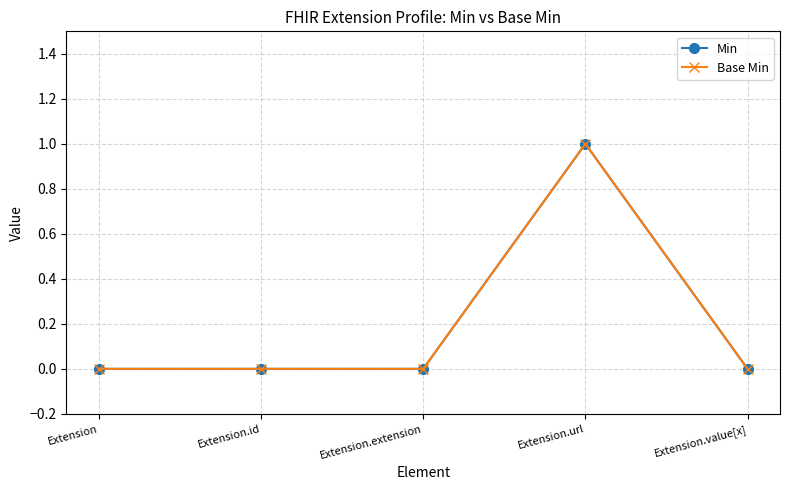

Is this an area chart (filled region under the line)?

No